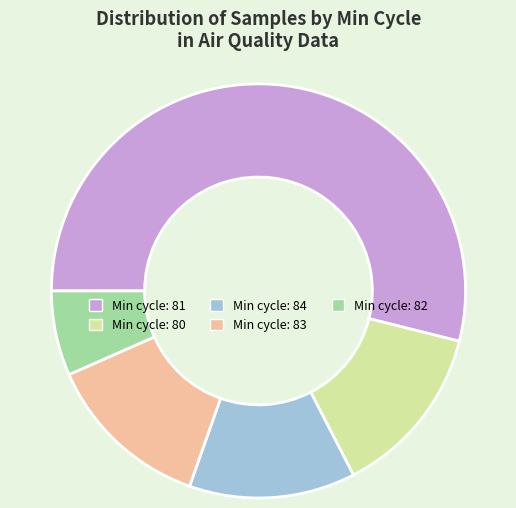

True or false: Min cycle: 81 accounts for 54% of the total.

True